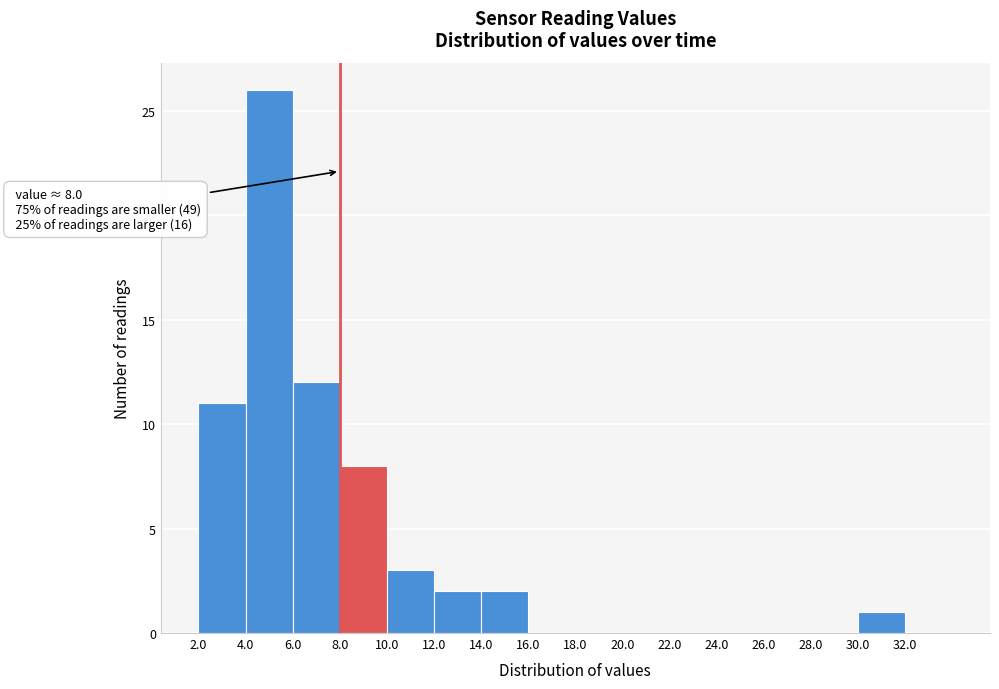

Which range on the x-axis has the tallest bar?

4 to 6